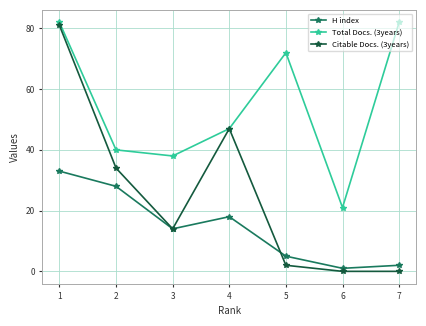

Reading left to right, what are all the values shown in this chart?

H index: 33	28	14	18	5	1	2
Total Docs. (3years): 82	40	38	47	72	21	82
Citable Docs. (3years): 81	34	14	47	2	0	0